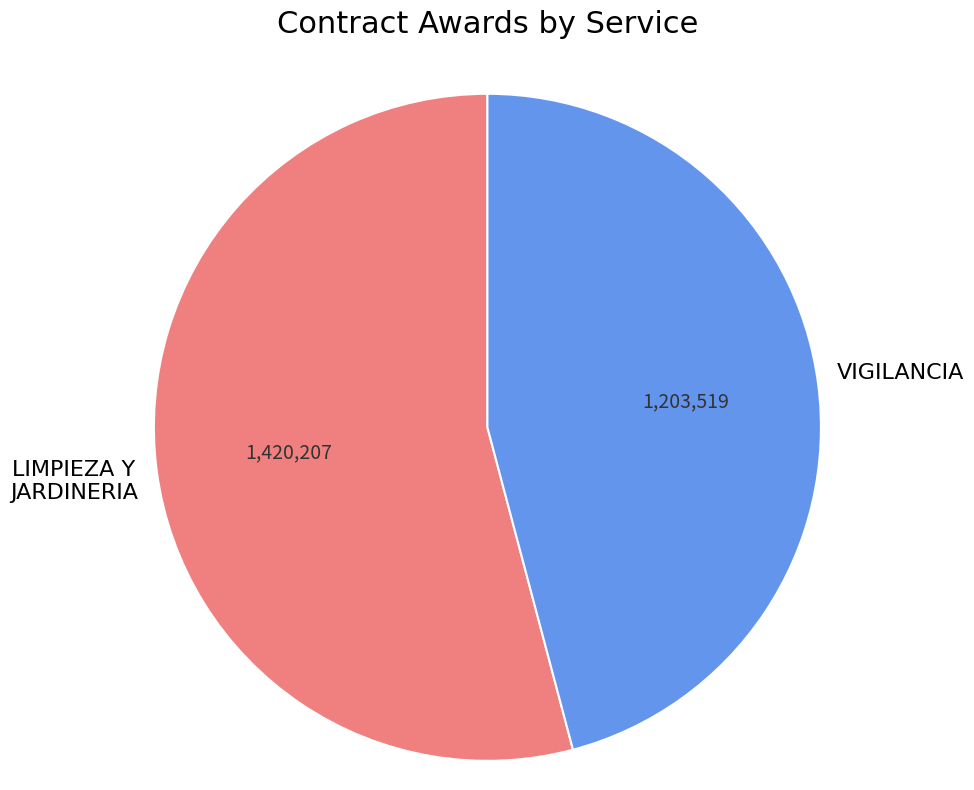

Does any single category account for the majority?

Yes